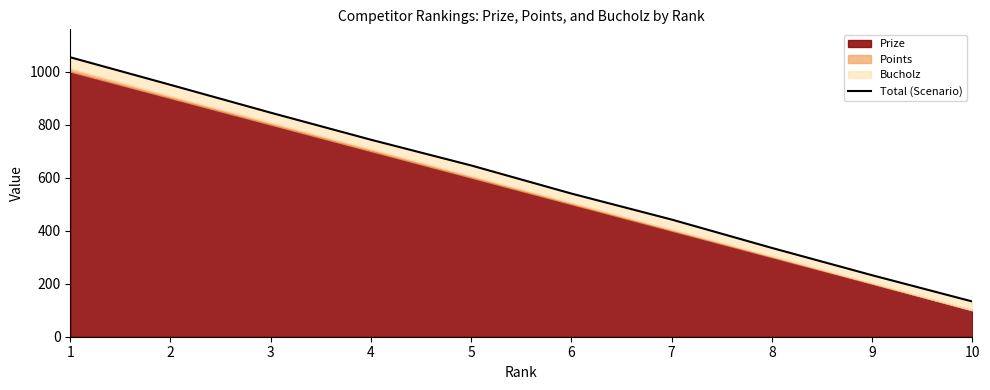

Approximately how many times larger is the value at 9 compared to 2?

0.2